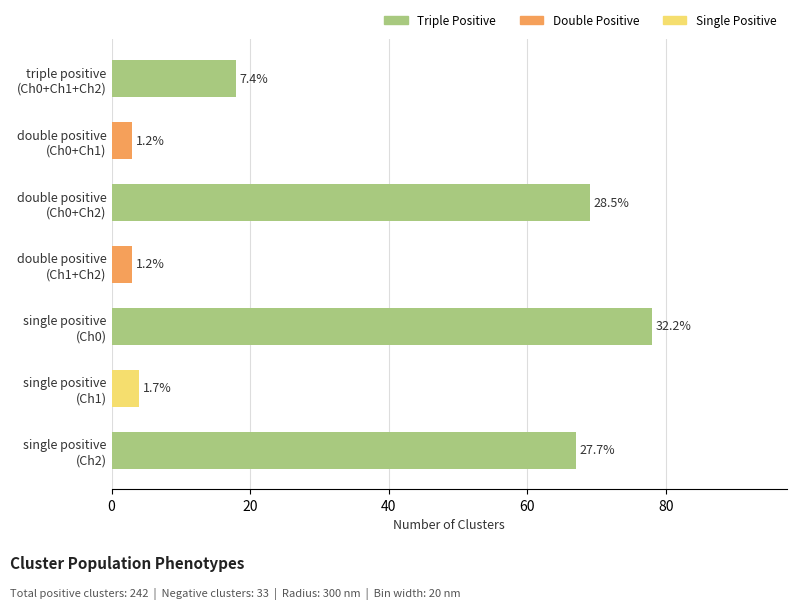

What is the change in value from double positive
(Ch1+Ch2) to single positive
(Ch0)?

+75